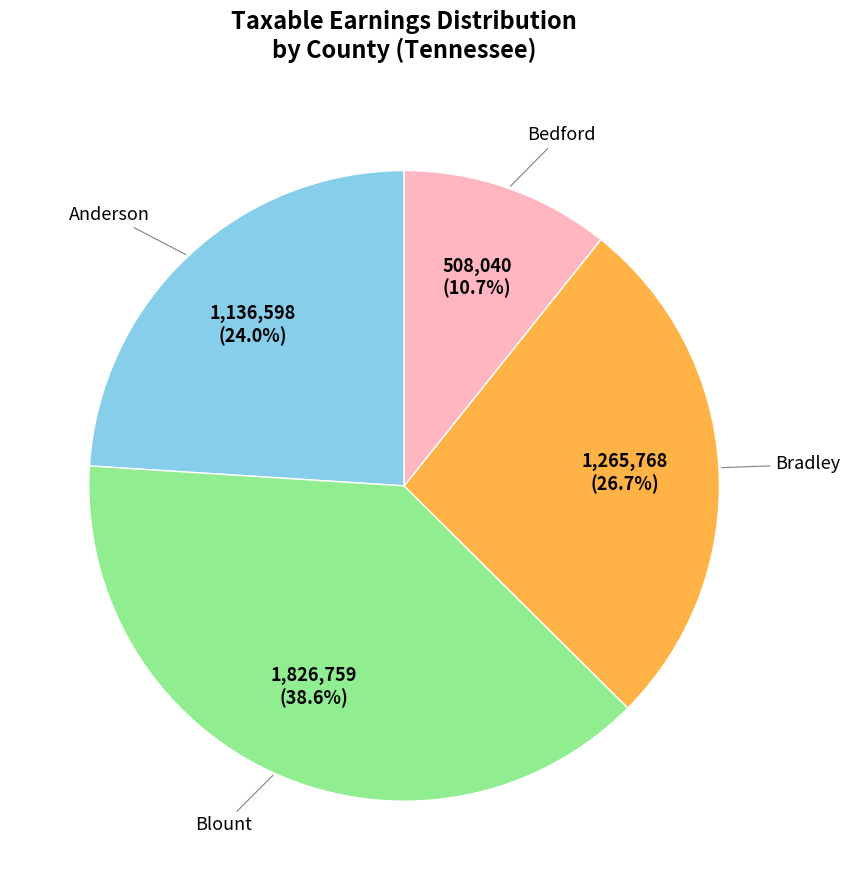

Does any single category account for the majority?

No